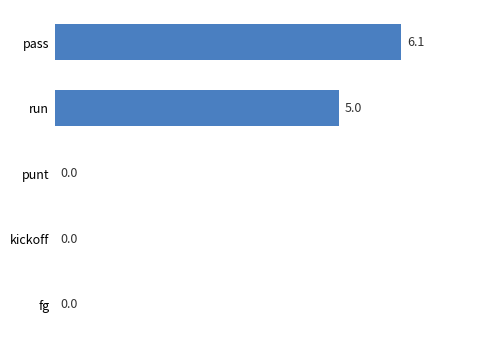

What is the maximum value shown in the chart?

6.1